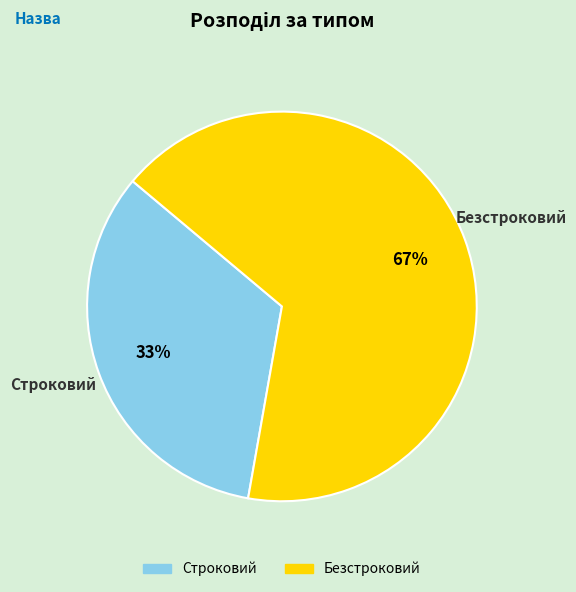

The Безстроковий slice represents 67% of the pie. True or false?

True